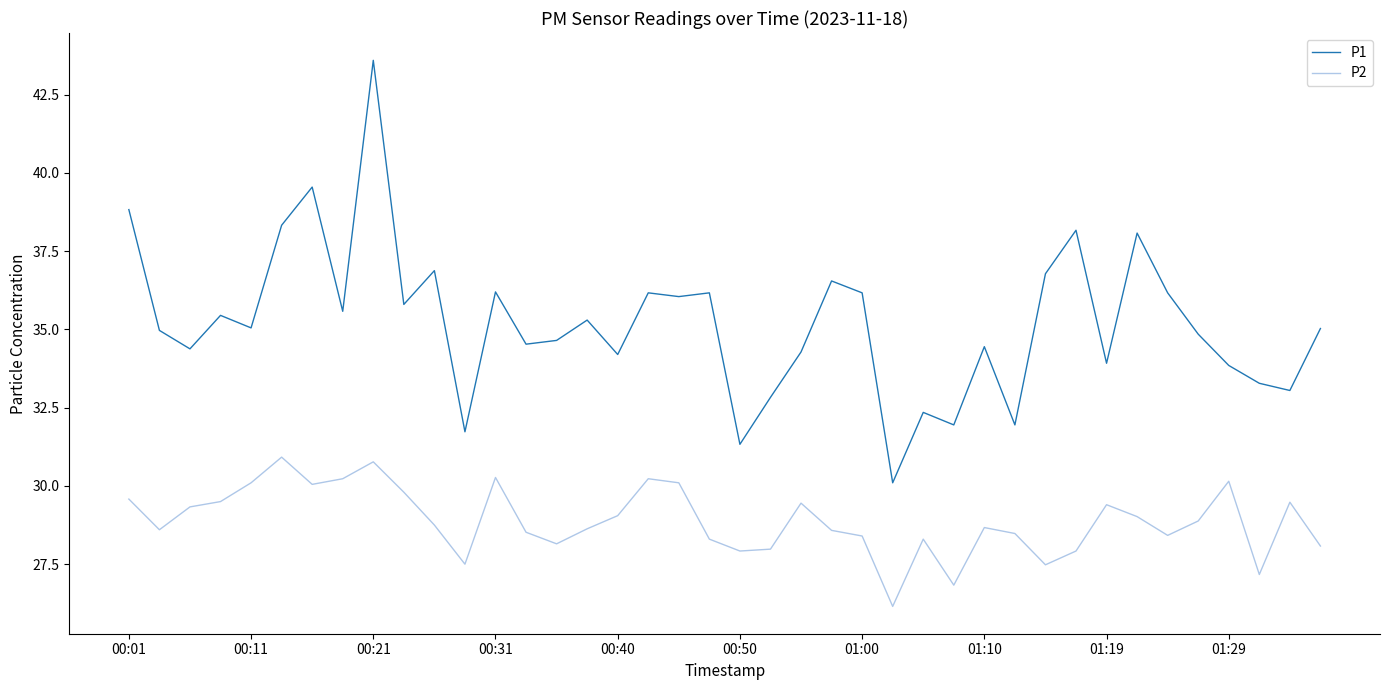

What is the minimum value for P1?

30.1